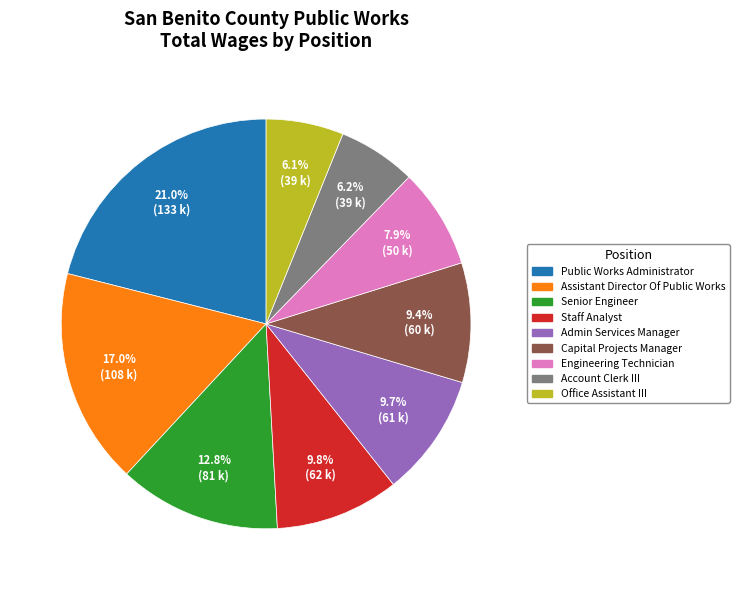

The Office Assistant III slice represents 6% of the pie. True or false?

True